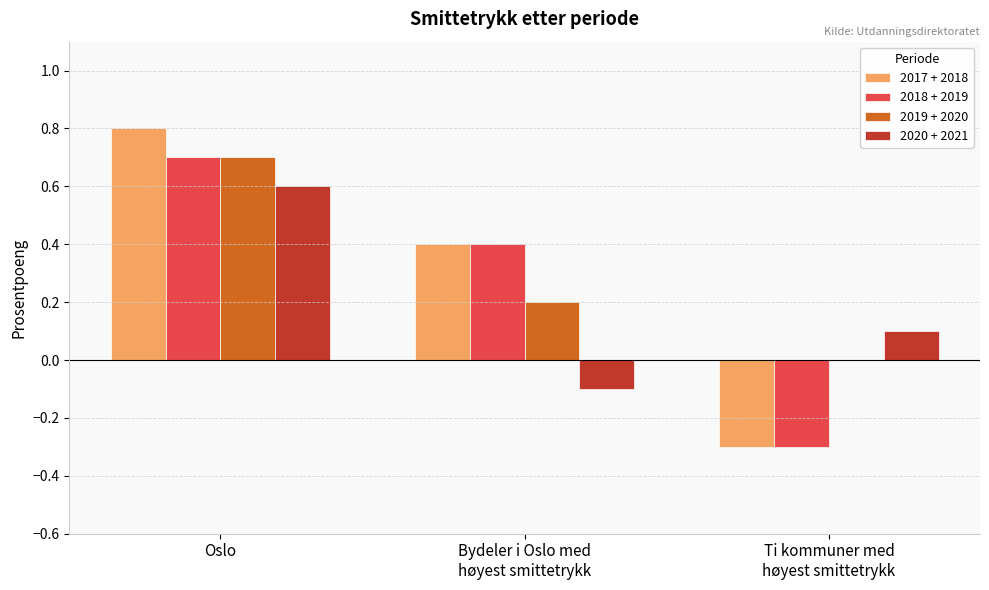

What is the greatest value displayed?

0.8